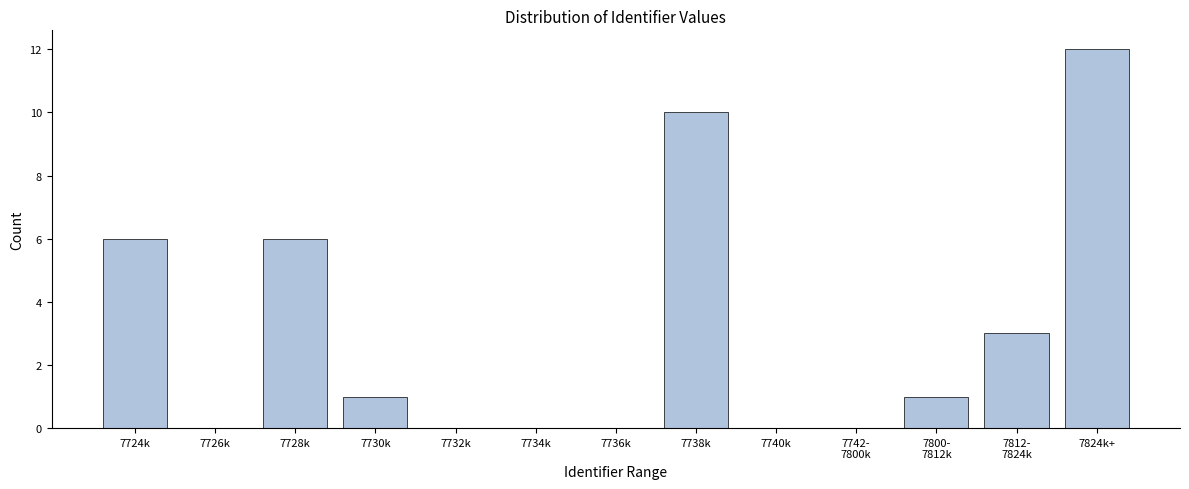

What is the sum of the values at 7724k and 7736k?

6